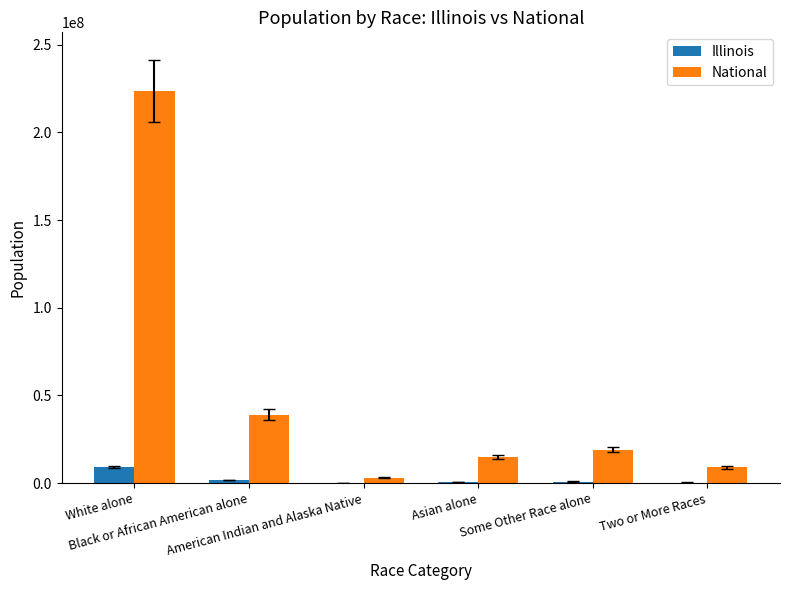

Which series has the largest total across all categories?

National